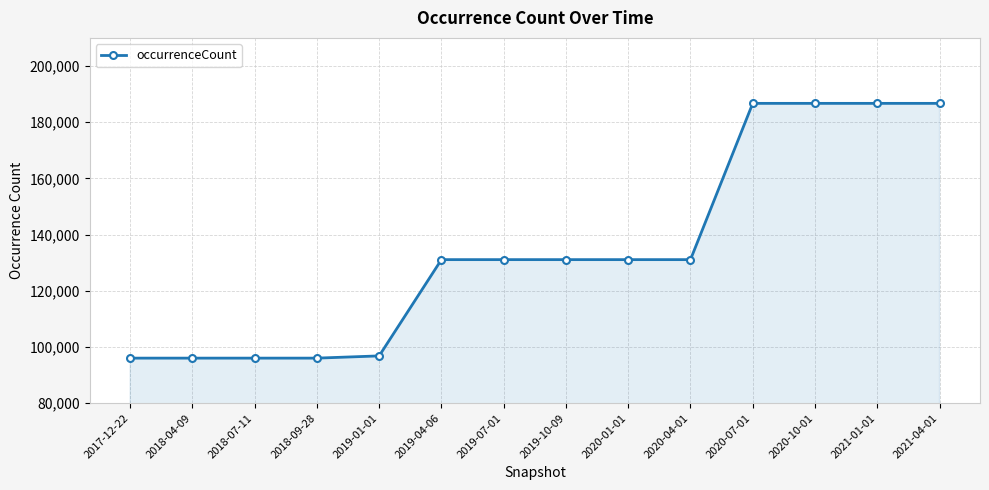

Which has a higher value, 2018-07-11 or 2020-04-01?

2020-04-01